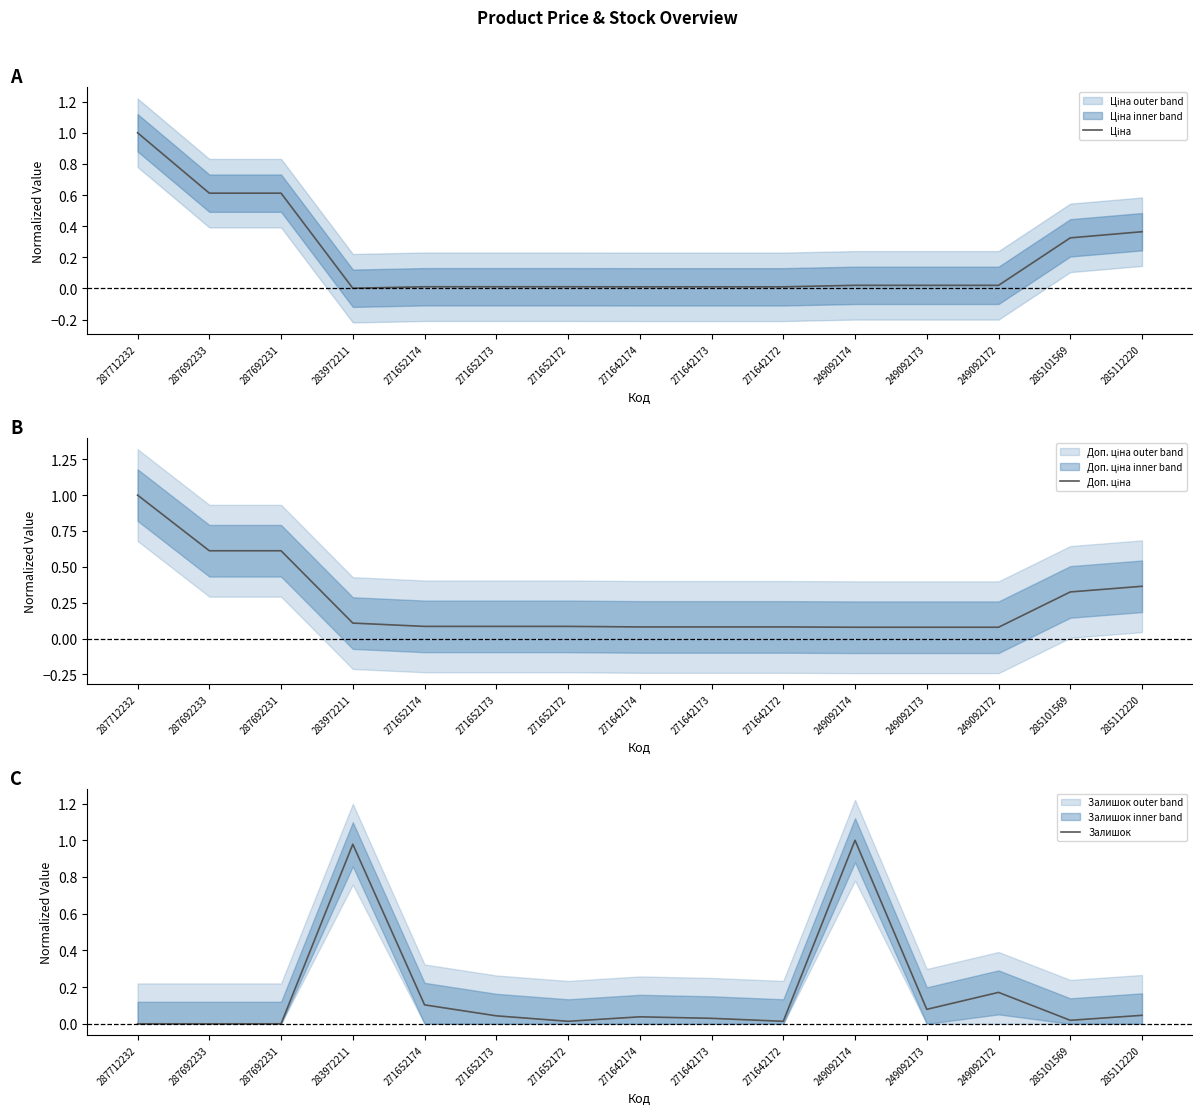

After their last crossing, which series has the higher values: Залишок or Ціна?

Ціна